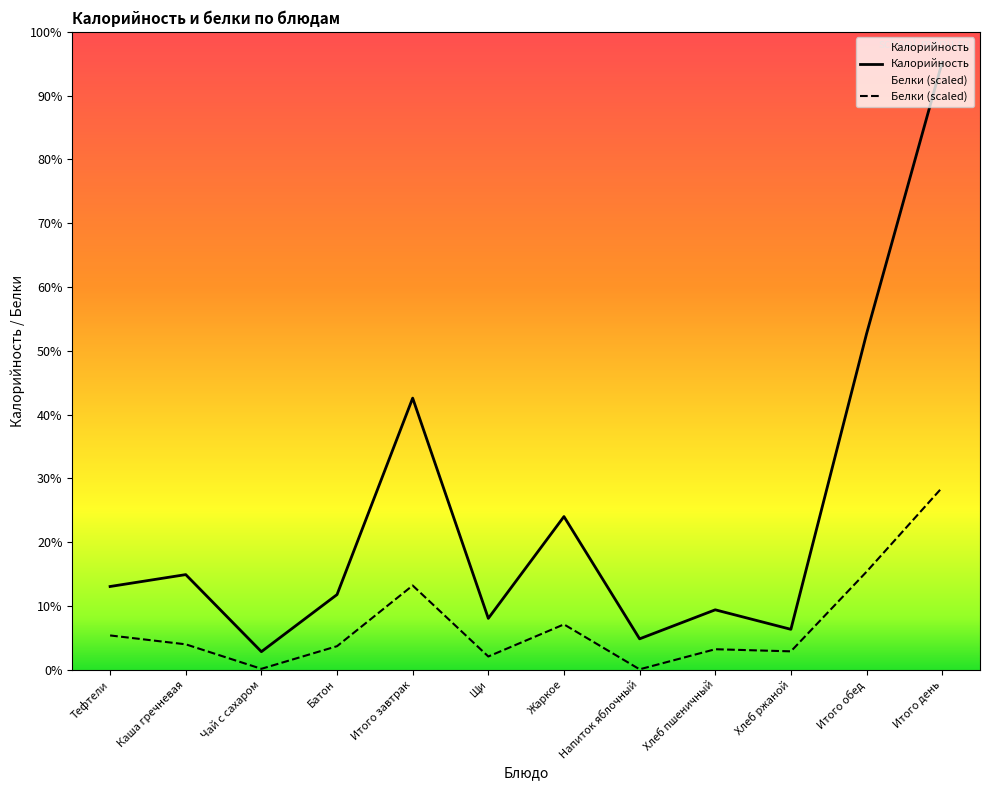

True or false: Белки and Калорийность intersect in this chart.

False